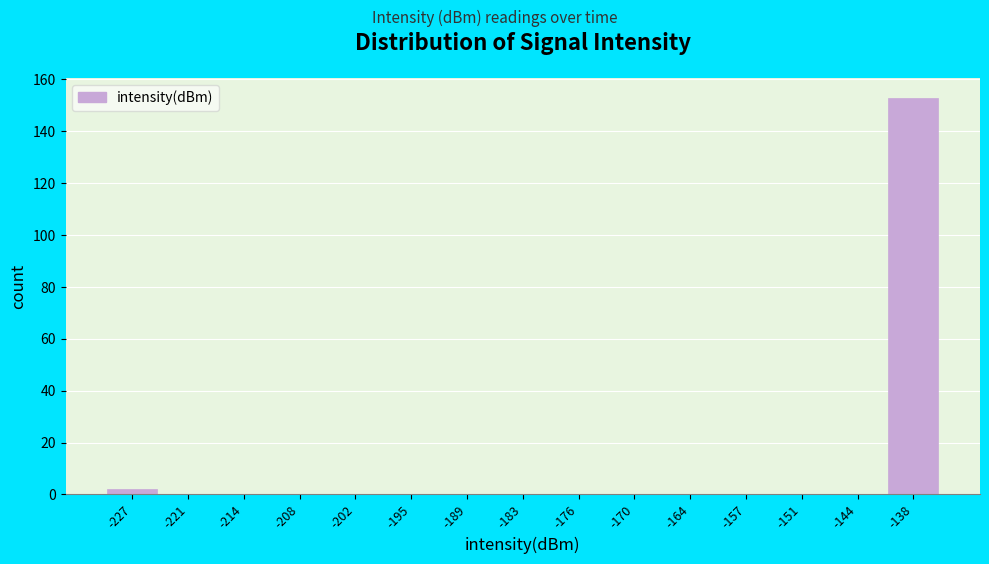

Reading left to right, transcribe all the data shown in this chart.

-227=2	-221=0	-214=0	-208=0	-202=0	-195=0	-189=0	-183=0	-176=0	-170=0	-164=0	-157=0	-151=0	-144=0	-138=153